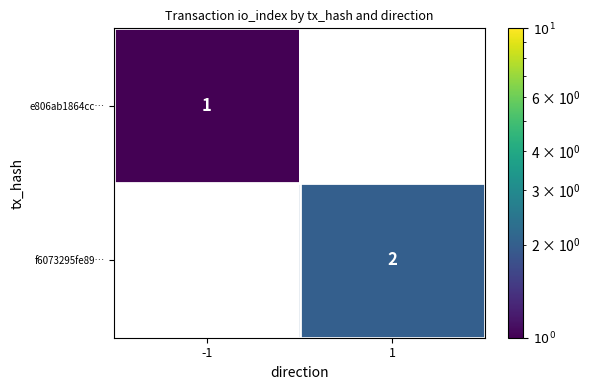

Between 1 and -1, which is larger?

-1